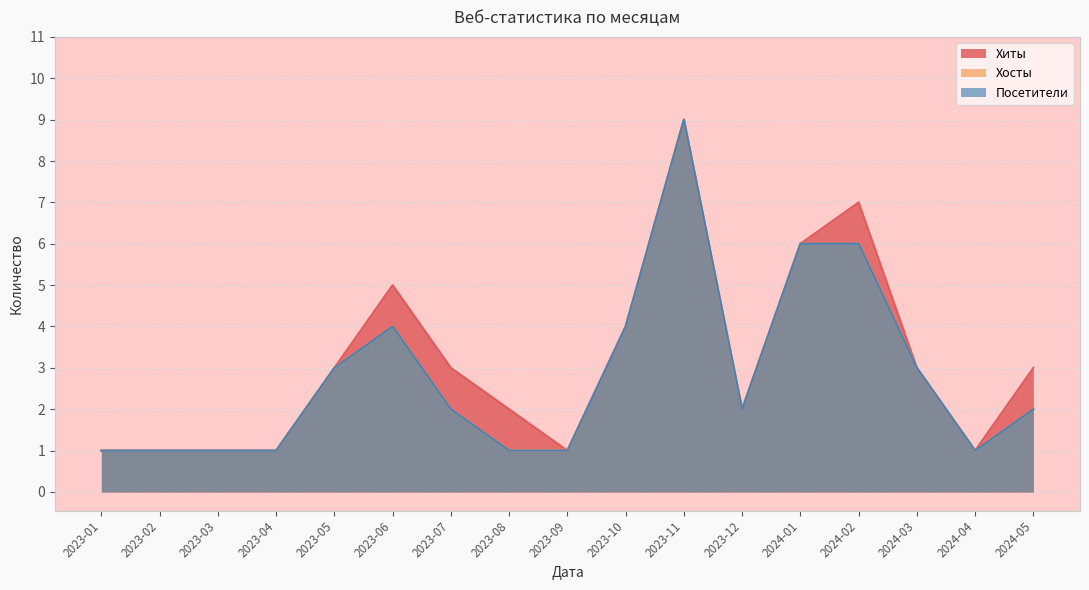

The Посетители series shows 2 at 2023-04. True or false?

False